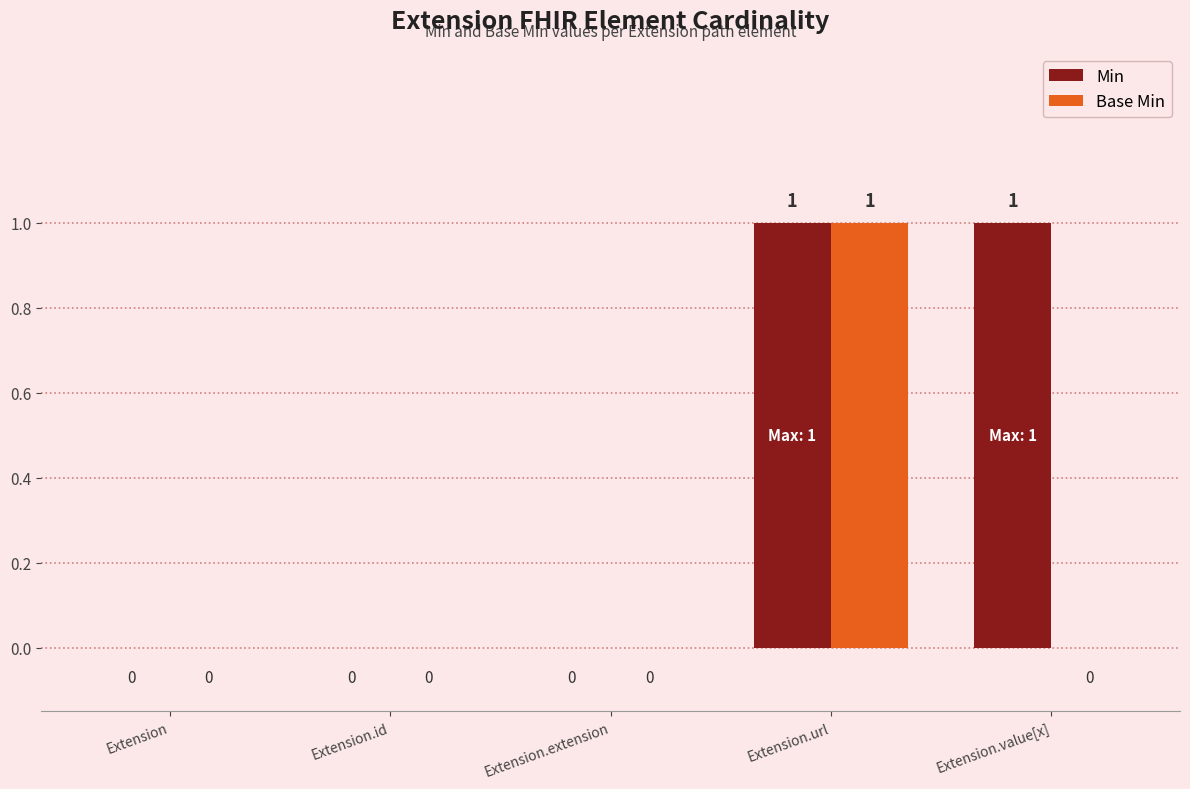

Which series has the largest total across all categories?

Min